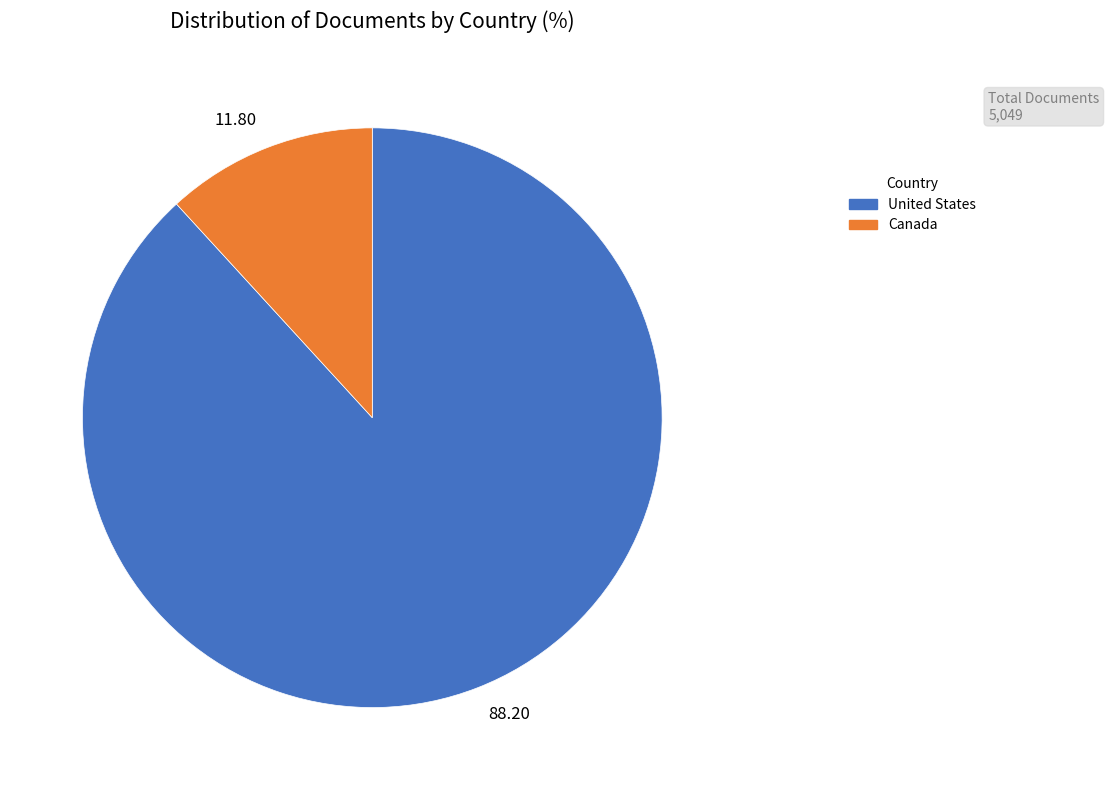

The United States slice represents 79% of the pie. True or false?

False